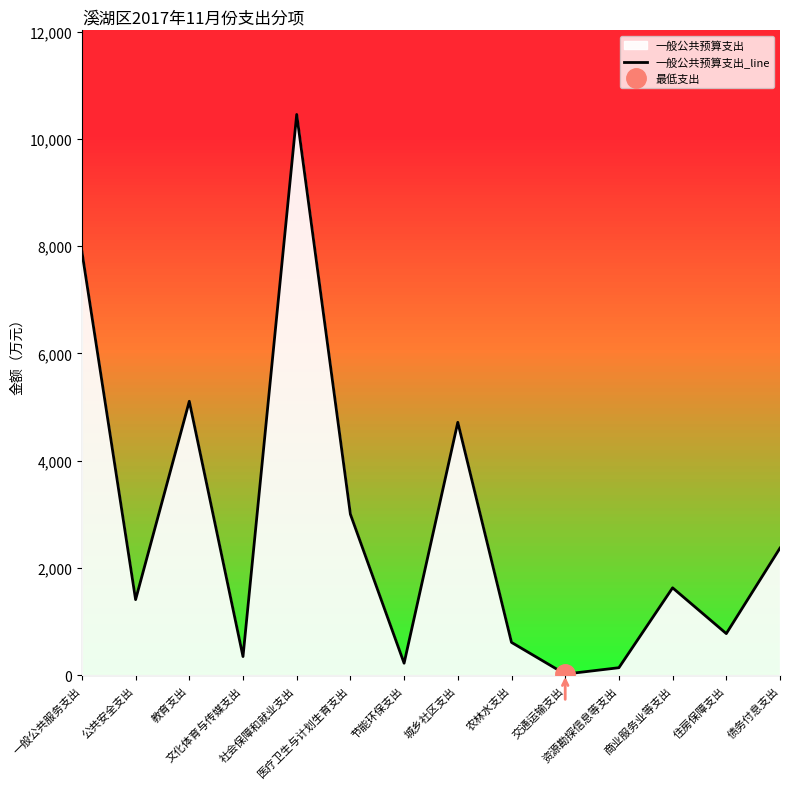

Does the chart have visible grid lines?

No